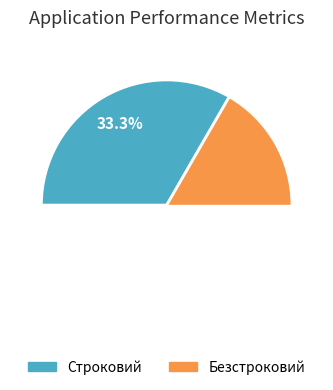

Is it true that Строковий is 33% of the pie?

True